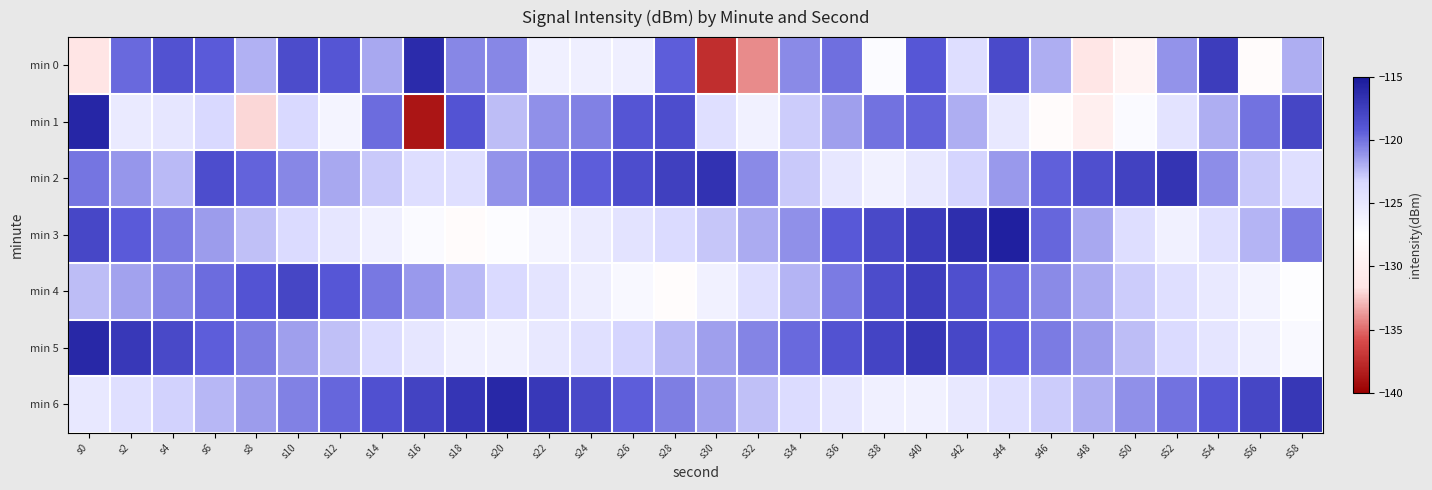

What is the minimum value shown in the chart?

-138.8